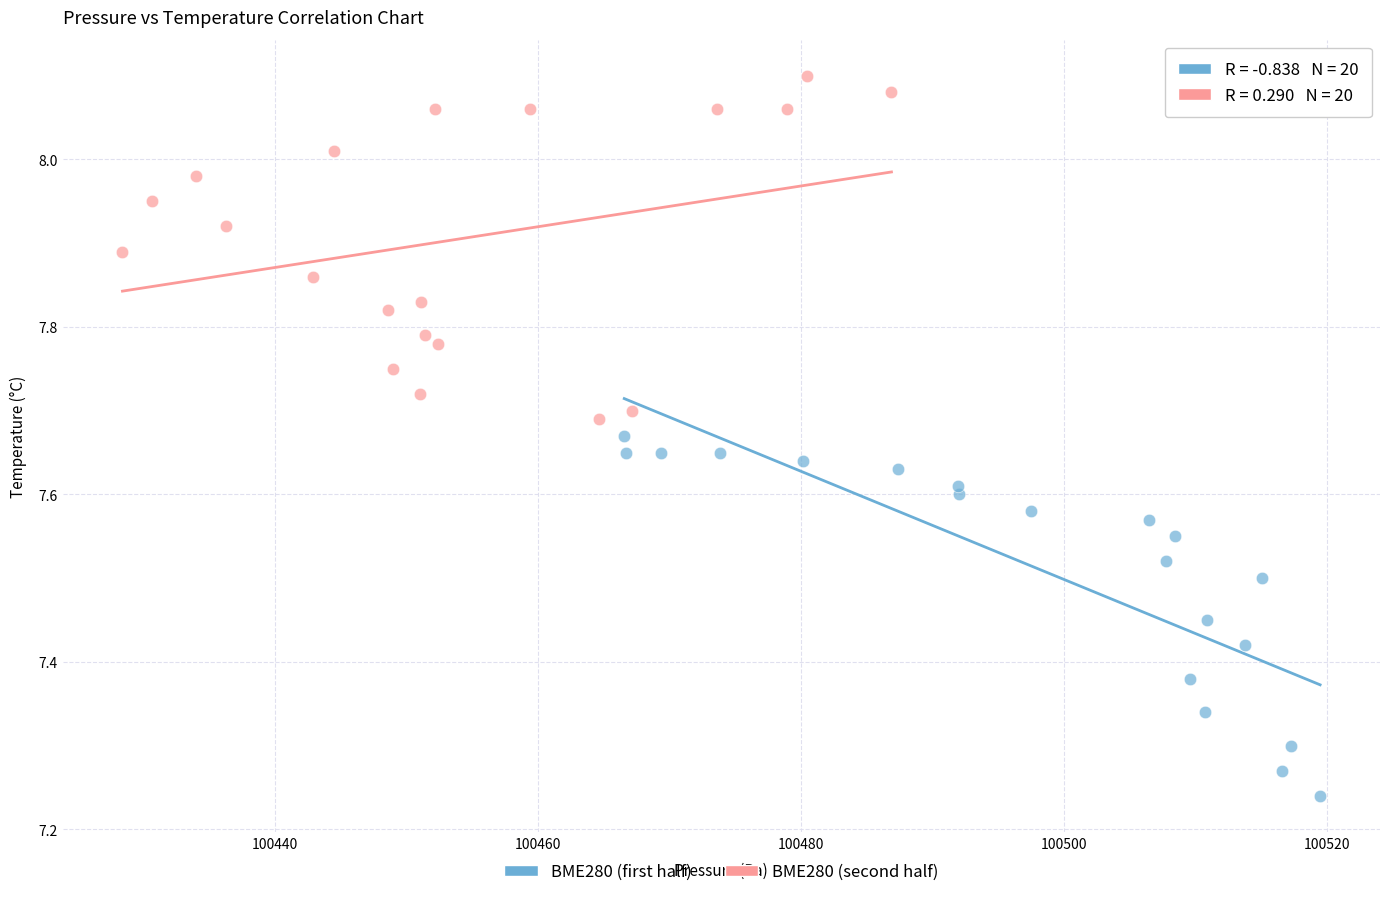

Which series contains the highest Y value?

BME280 (second half)